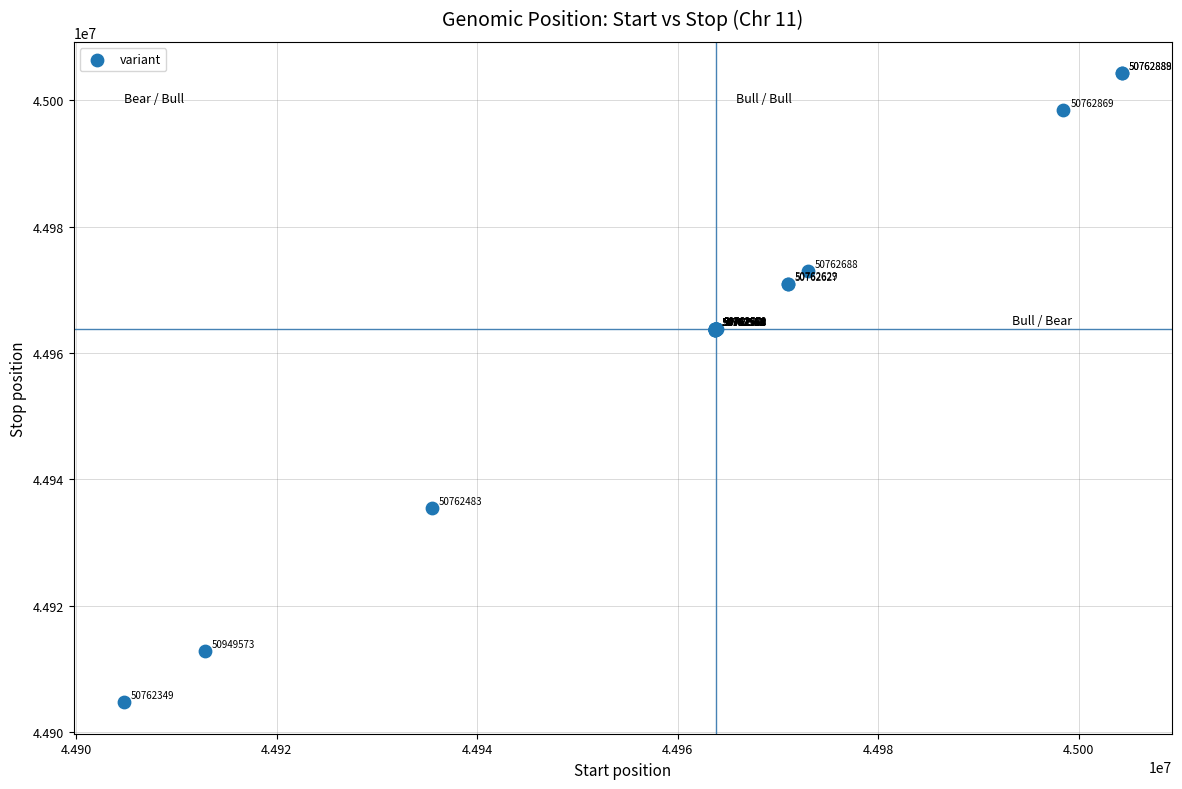

What Y value in the scatter plot is closest to 44954505?

44963708